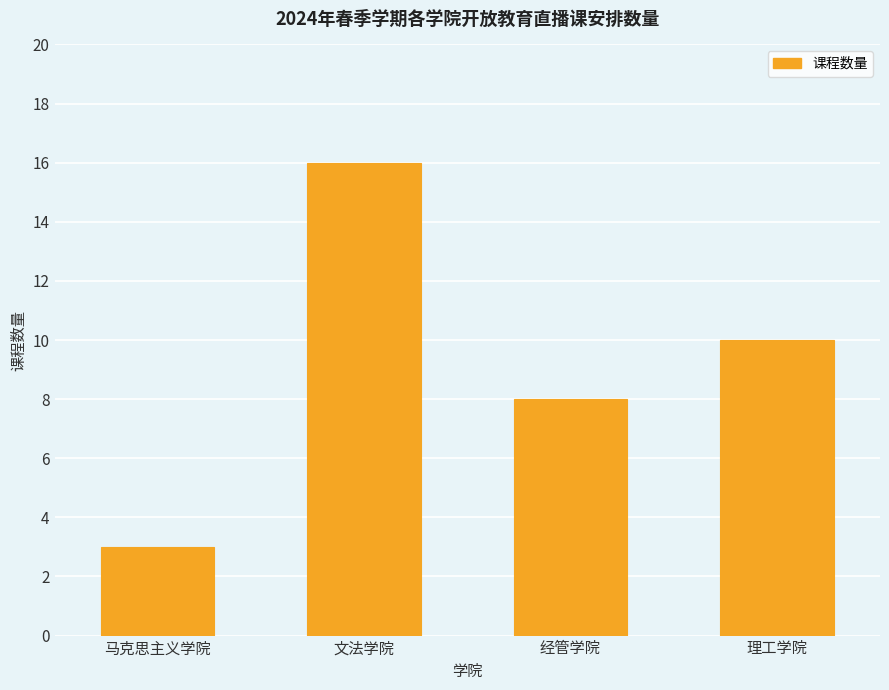

Rank the categories by value from highest to lowest.

文法学院, 理工学院, 经管学院, 马克思主义学院